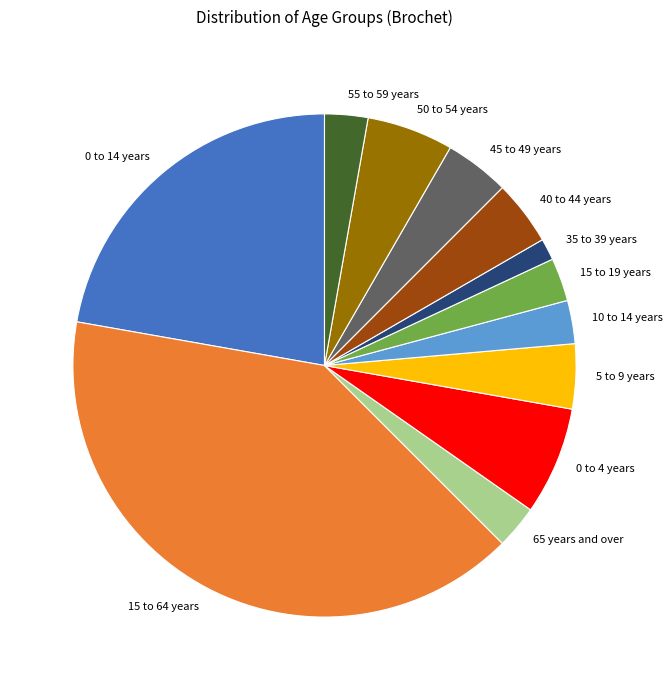

What is the largest slice in the pie chart?

15 to 64 years